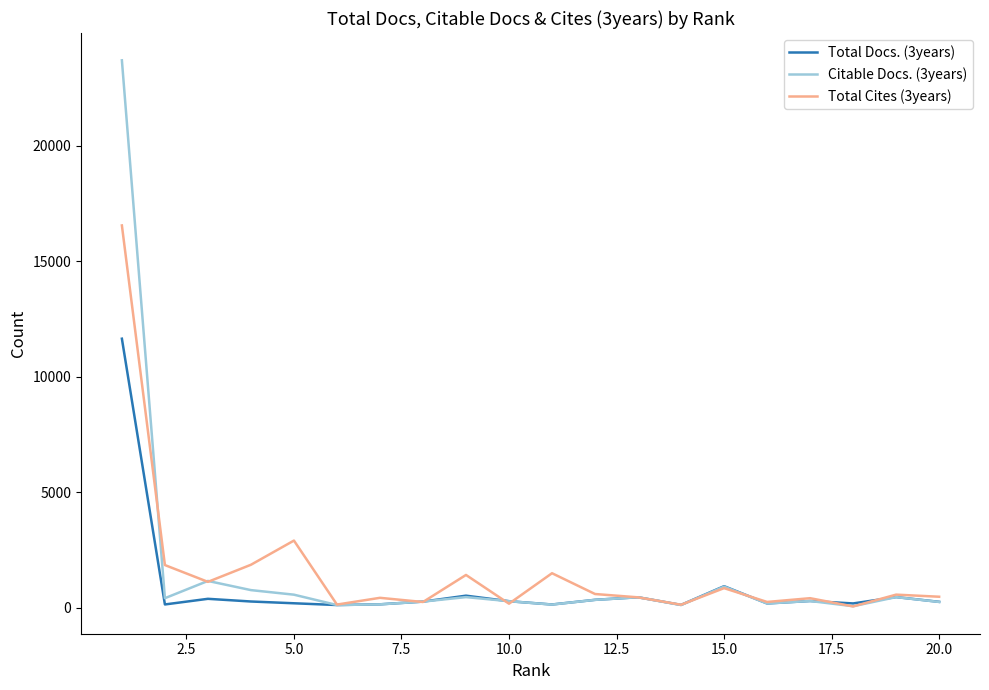

Which series has the widest spread of values?

Citable Docs. (3years)